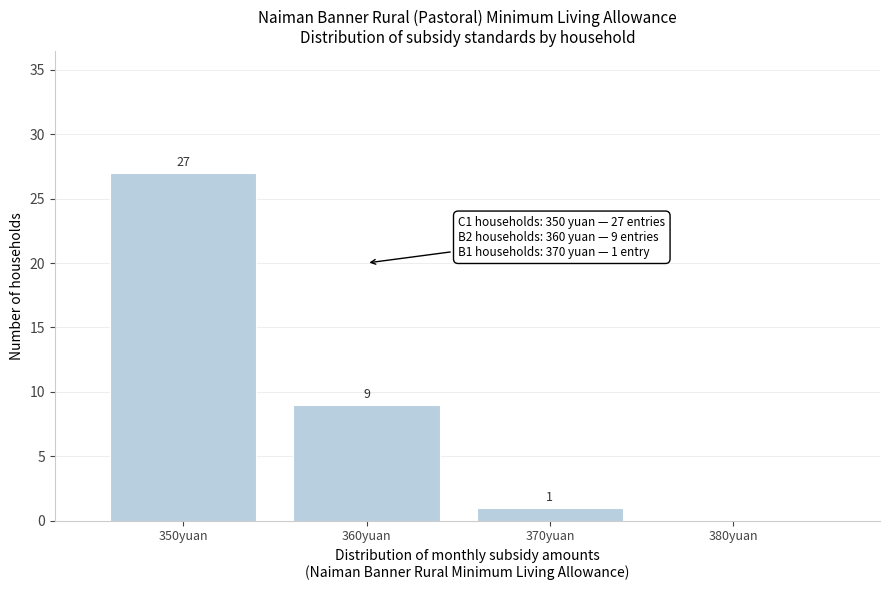

Which range on the x-axis has the tallest bar?

345 to 355